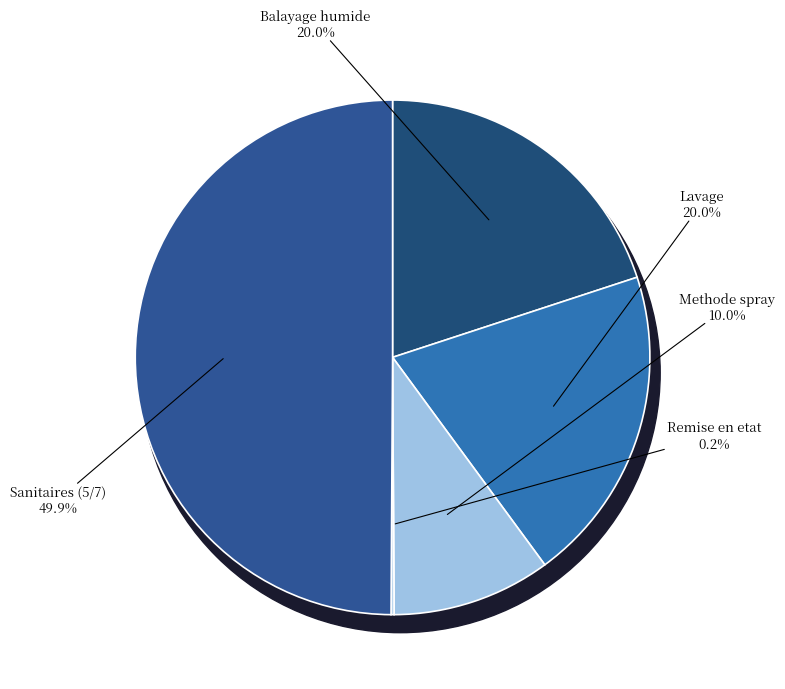

How many slices are in this pie chart?

5